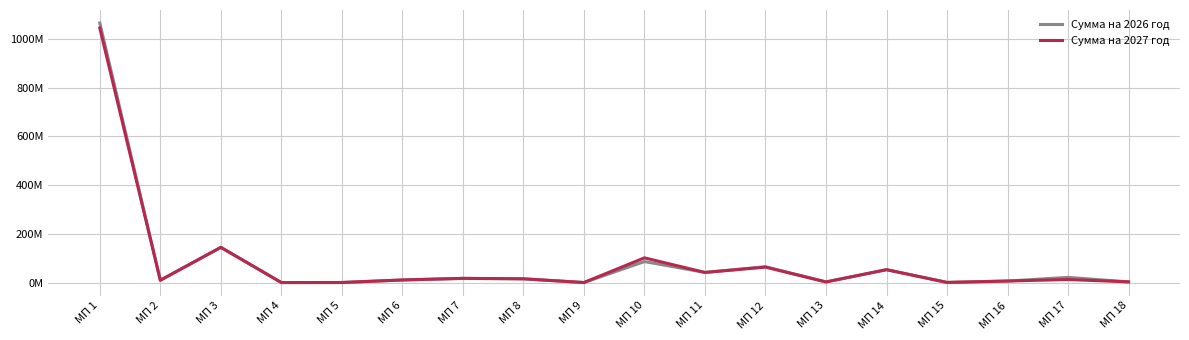

What are all the series names shown in the legend?

Сумма на 2026 год, Сумма на 2027 год